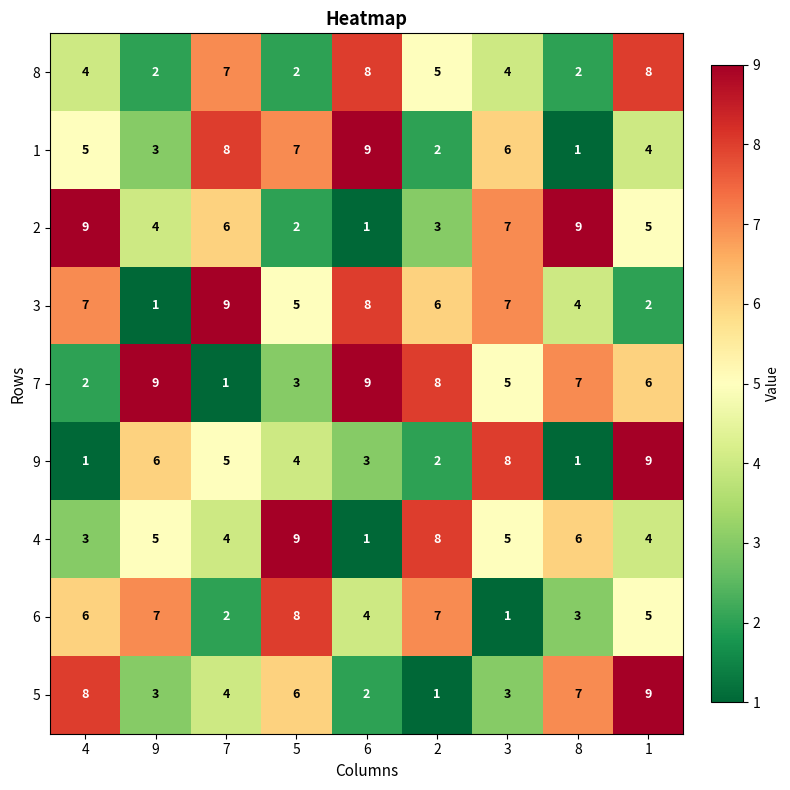

What is the greatest value displayed?

9